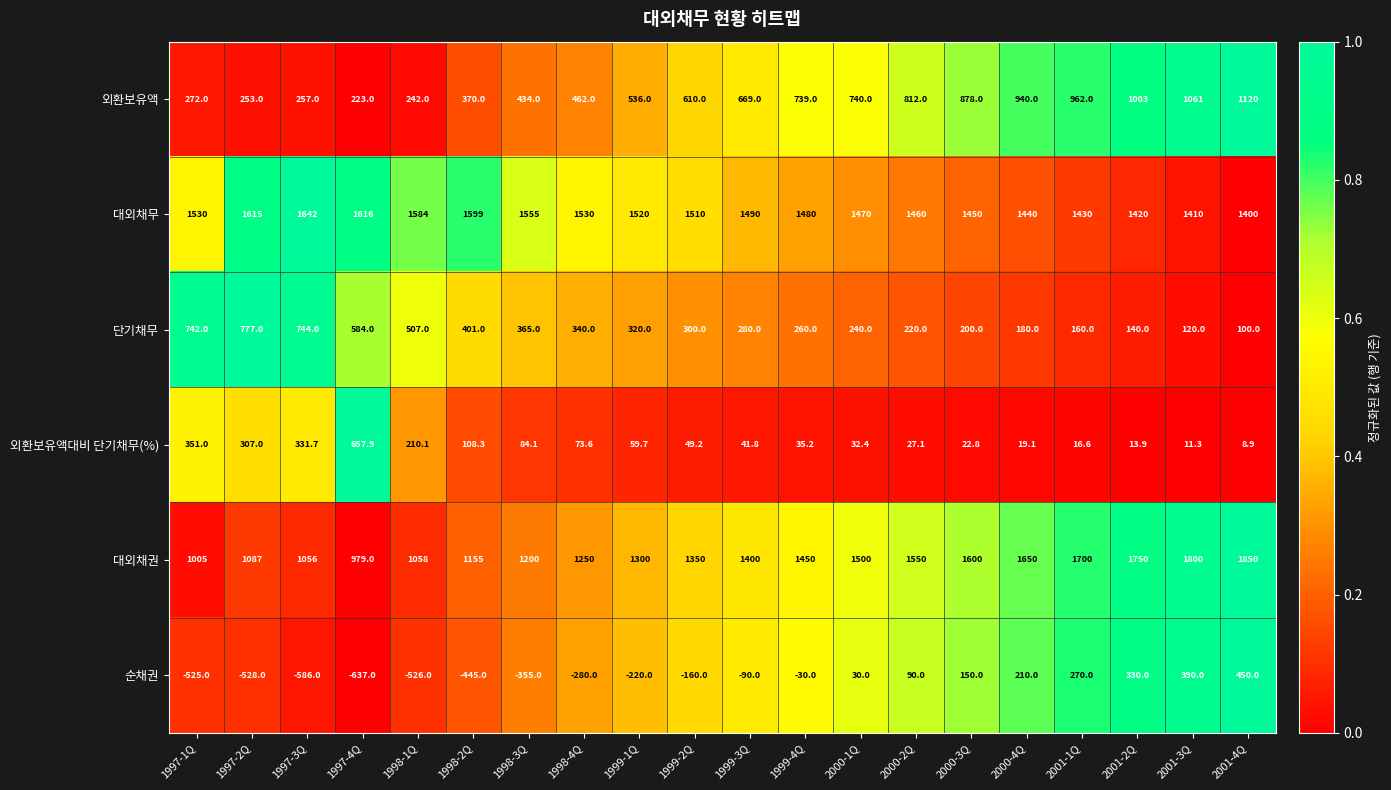

Which label corresponds to the smallest value in the chart?

1997-4Q